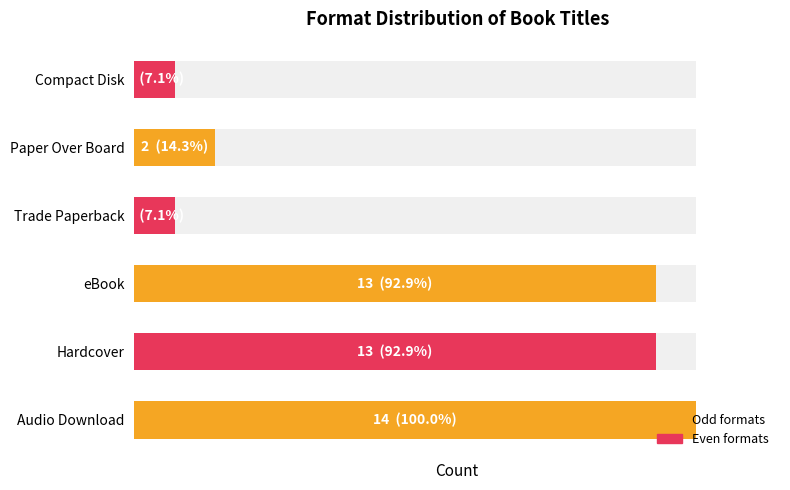

Approximately how many times larger is the value at Audio Download compared to eBook?

1.1